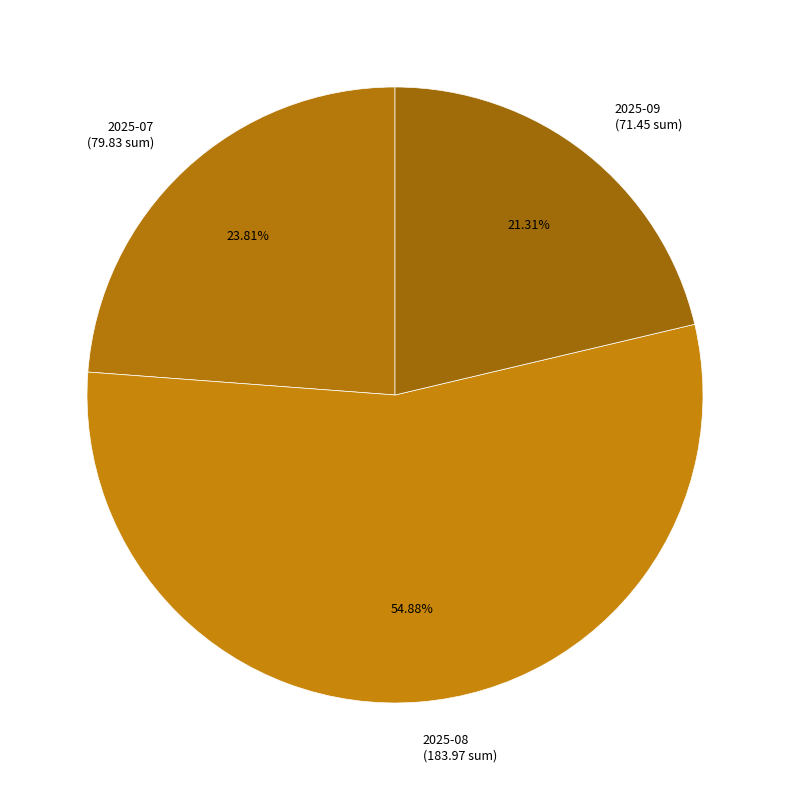

How many segments does this pie chart have?

3